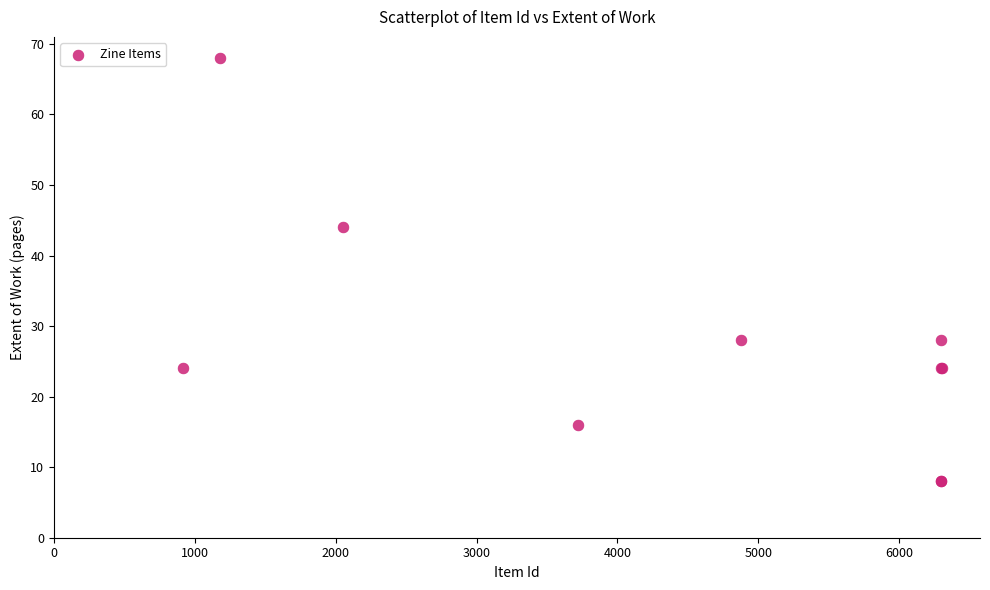

What Y value in the scatter plot is closest to 38?

44